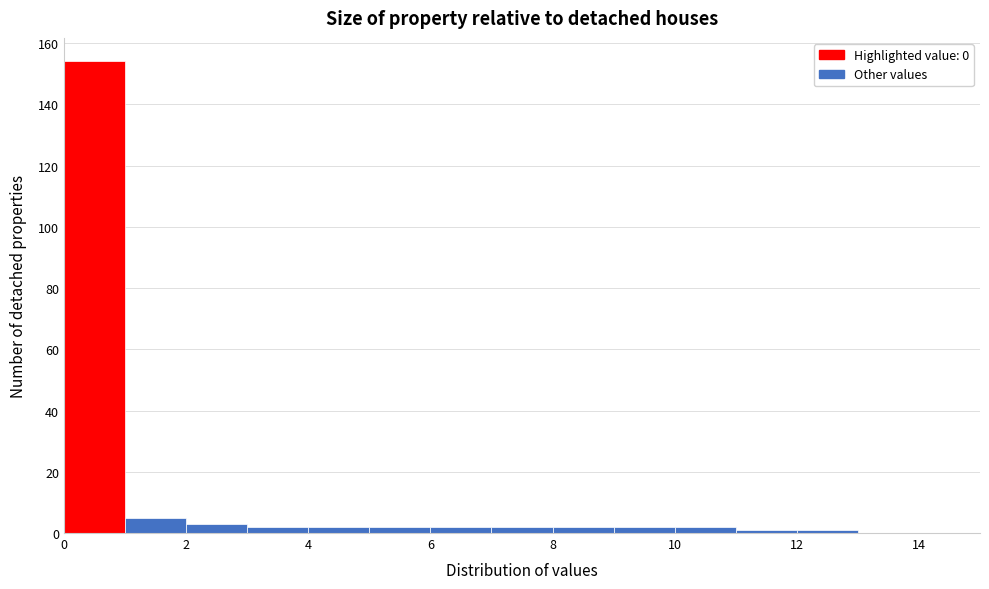

Reading left to right, list every bar in this chart as the range it spans on the x-axis followed by its height. The values are not printed on the chart, so give them approximately, as read against the axis.

0 to 1: 154
1 to 2: 6
2 to 3: 4
3 to 4: 2
4 to 5: 2
5 to 6: 2
6 to 7: 2
7 to 8: 2
8 to 9: 2
9 to 10: 2
10 to 11: 2
11 to 12: under 2
12 to 13: under 2
13 to 14: 0
14 to 15: 0